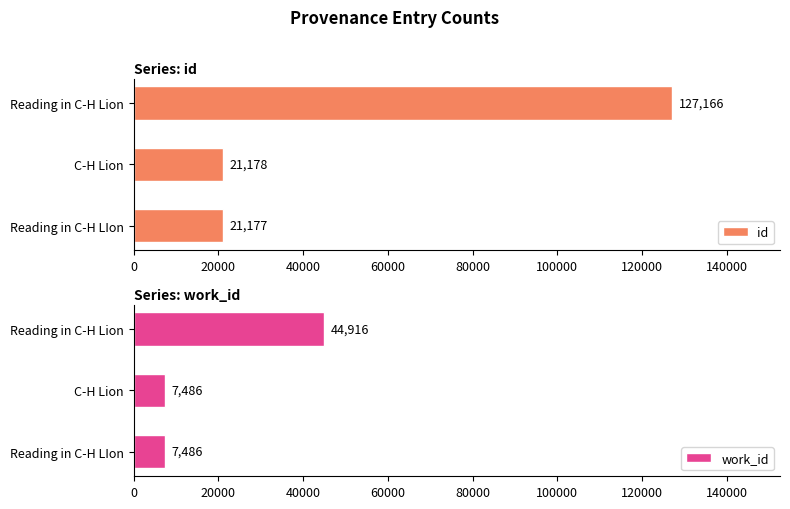

At which label does id reach its peak?

Reading in C-H Lion